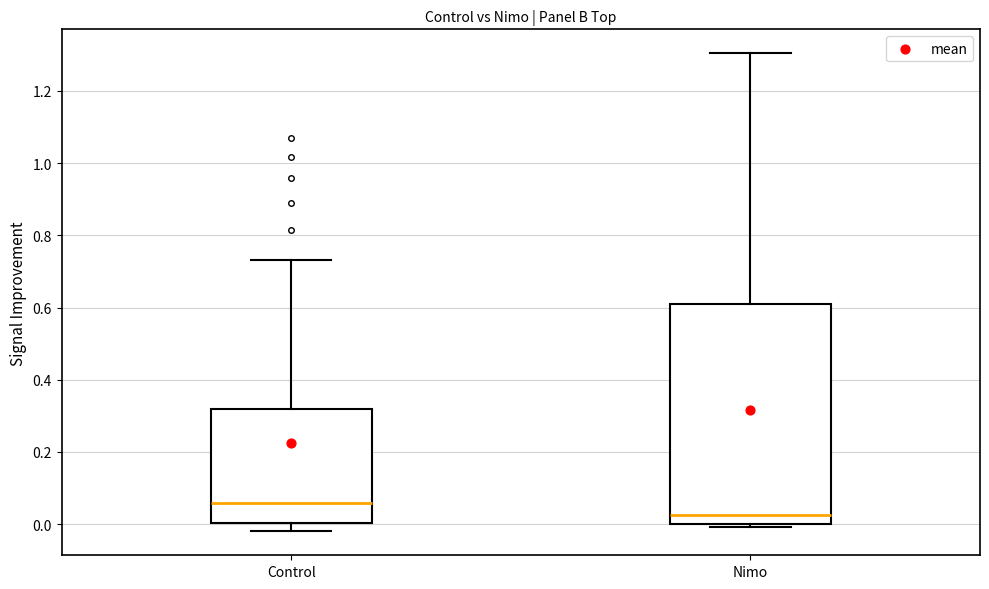

Where is the lower edge of the box for Control on the y-axis? The values are not printed on the chart, so give them approximately, as read against the axis.

0.00